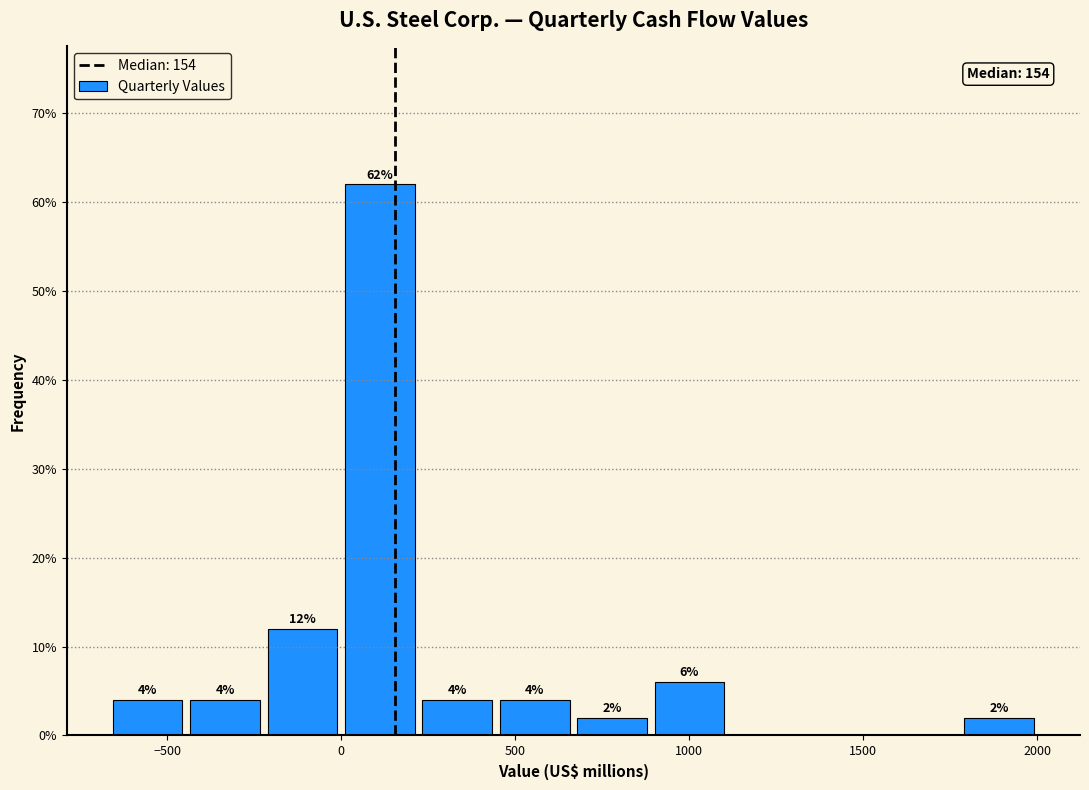

Over which range of the x-axis is the bar tallest?

0 to 200